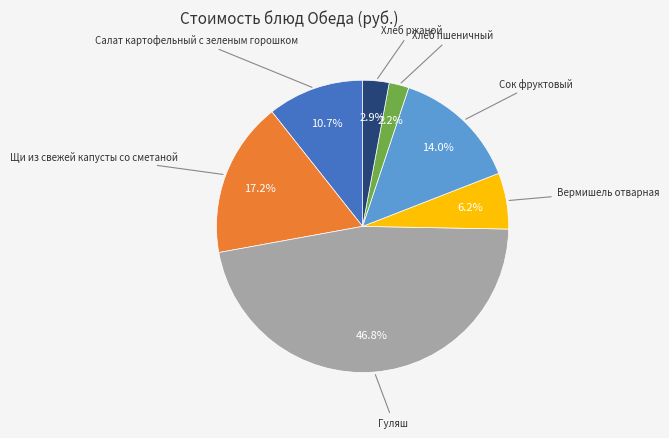

Is there any slice that represents more than half of the pie?

No